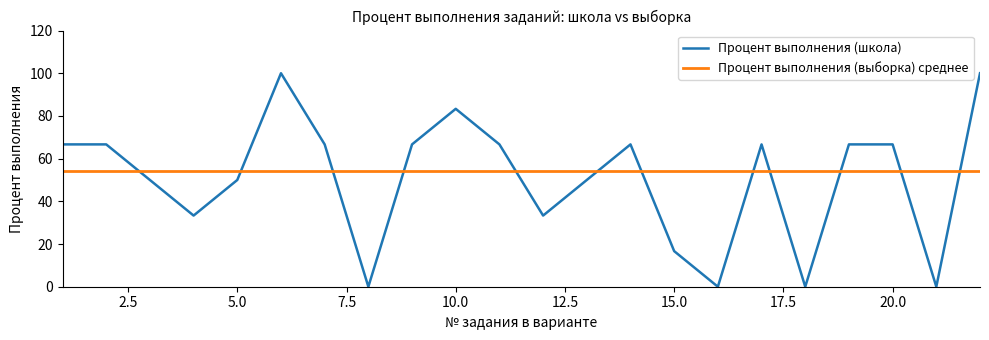

Which category has the lowest value across all series?

8